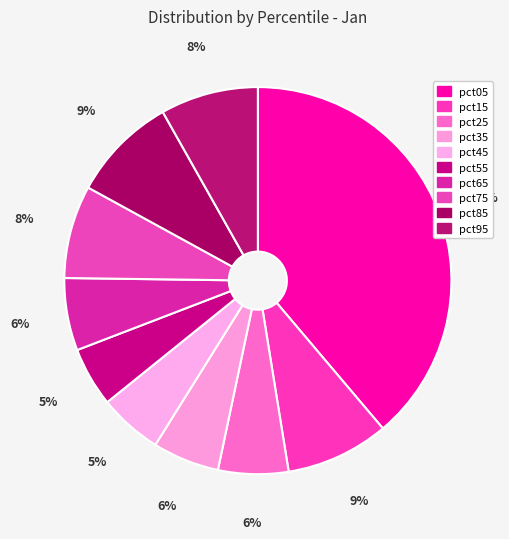

How many slices are in this pie chart?

10